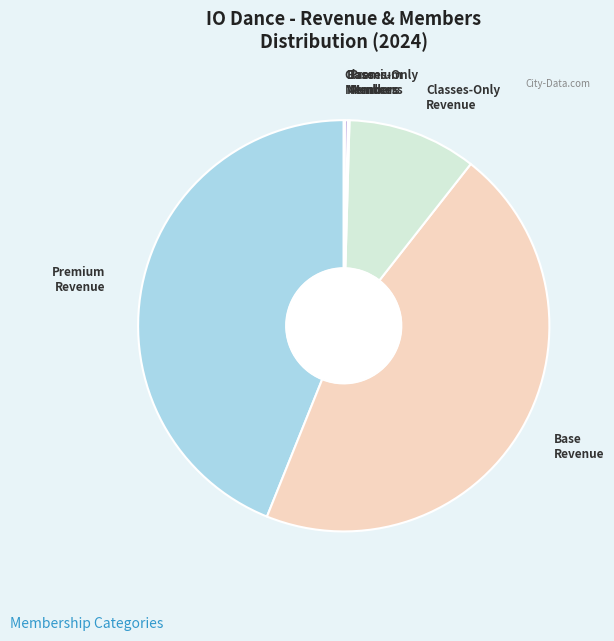

The Classes-Only Revenue slice represents 3% of the pie. True or false?

False